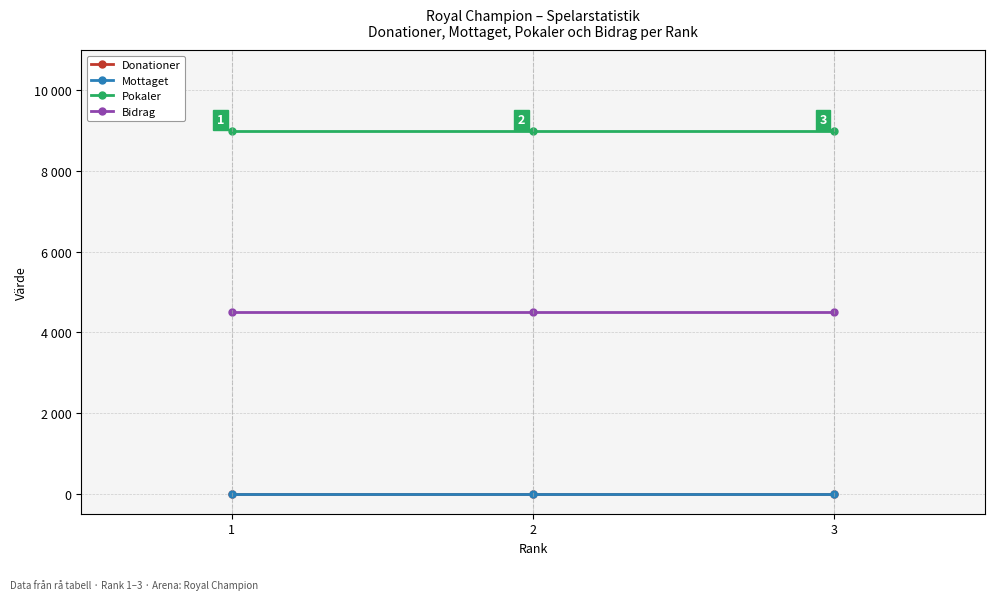

Between 2 and 1, which is larger?

2